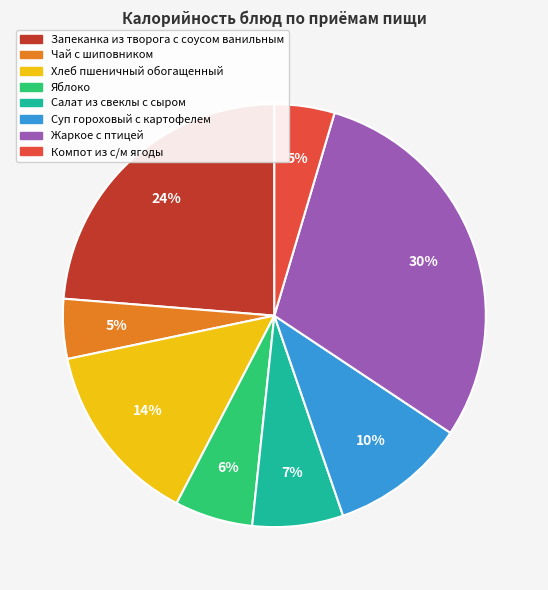

Which category has the biggest portion of the pie?

Жаркое с птицей